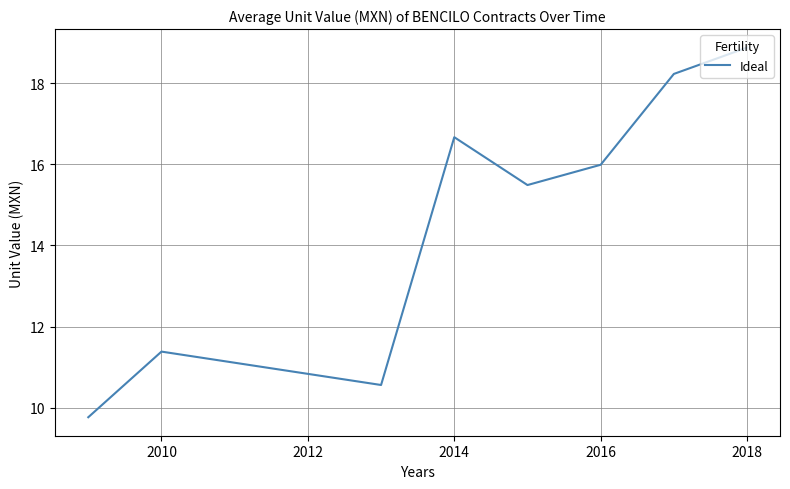

What is the sum of all values?

117.0